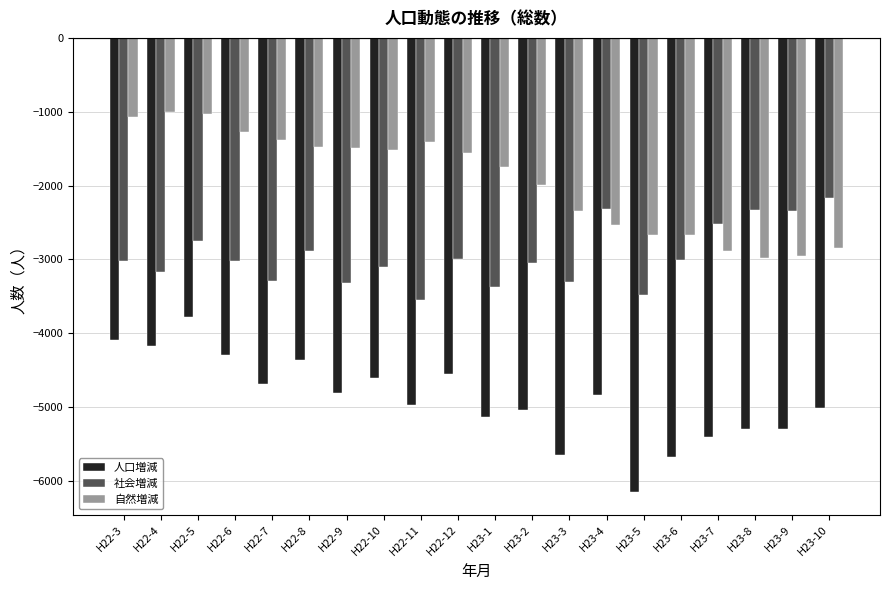

Are the bars horizontal?

No